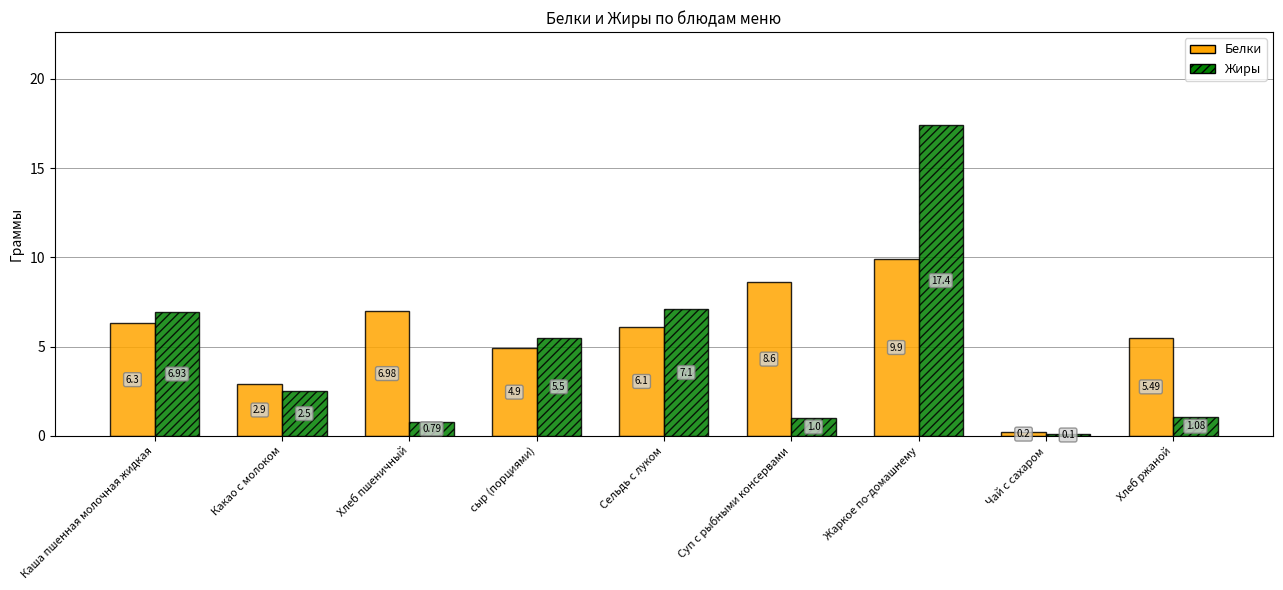

What is the spread (max minus min) of values at сыр (порциями)?

0.6